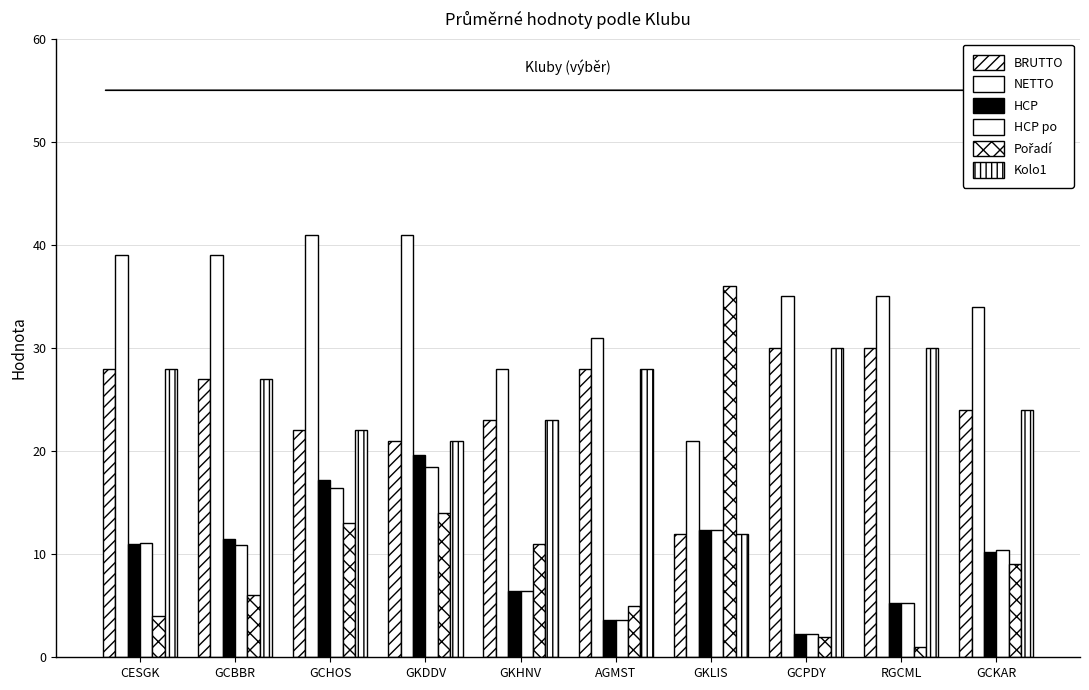

What is the difference between the second highest and second lowest values in the HCP series?

13.6